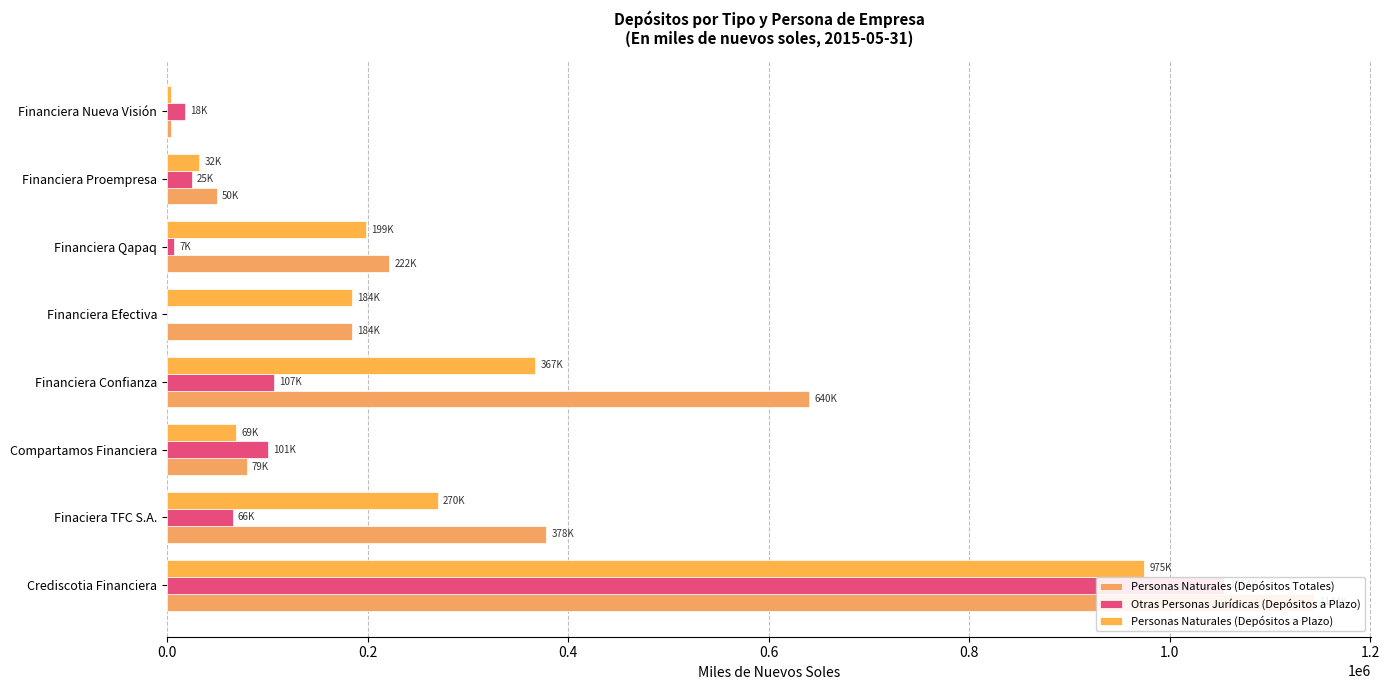

What is the difference between the second highest and second lowest values in the Personas Naturales (Depósitos Totales) series?

590576.4